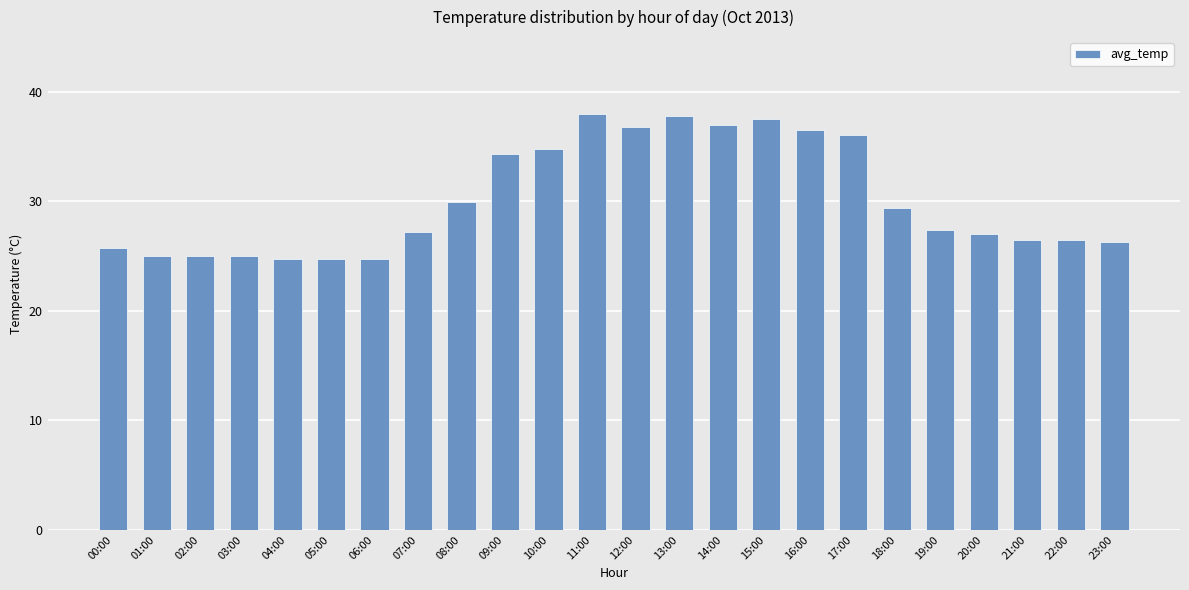

What is the maximum value shown in the chart?

38.0